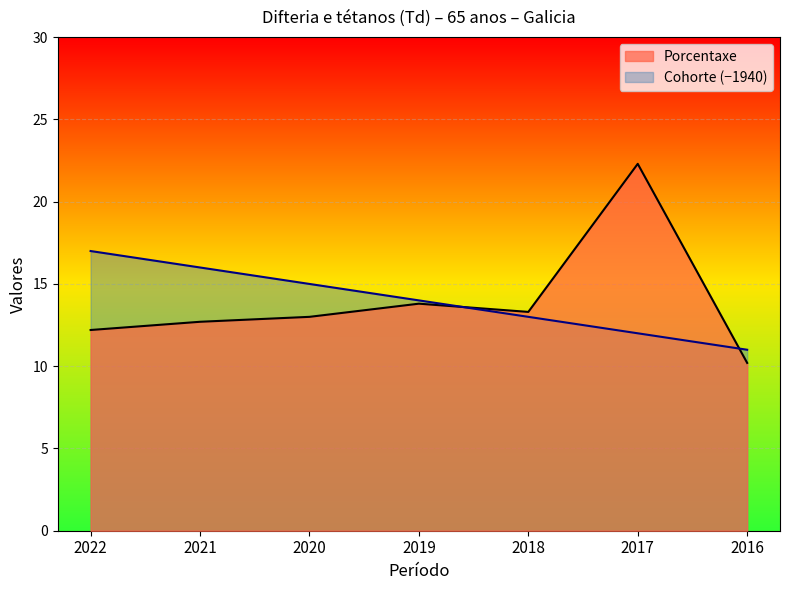

Where is the first local maximum for Porcentaxe?

2019